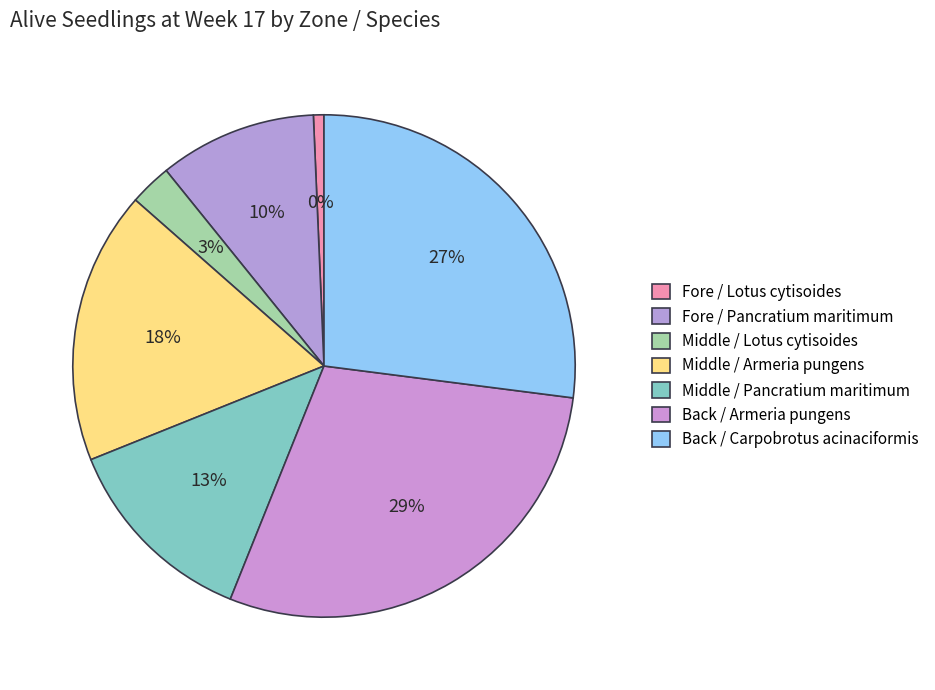

To the nearest percent, what percentage of the pie is Back / Carpobrotus acinaciformis Bare?

27%